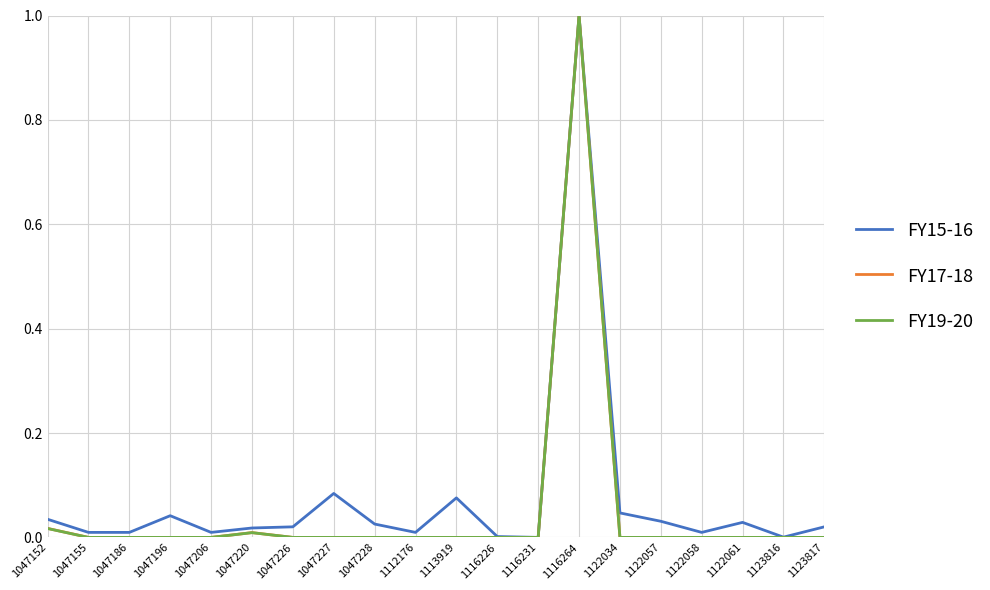

What is the total value across all series at 1116264?

3.0